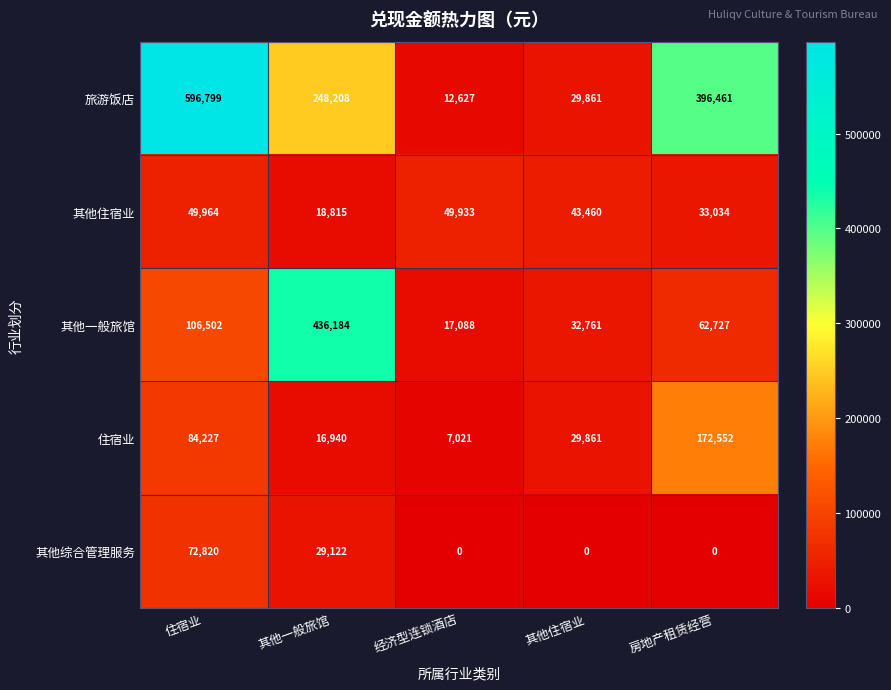

True or false: 旅游饭店 has a value of 142191 at 房地产租赁经营.

False